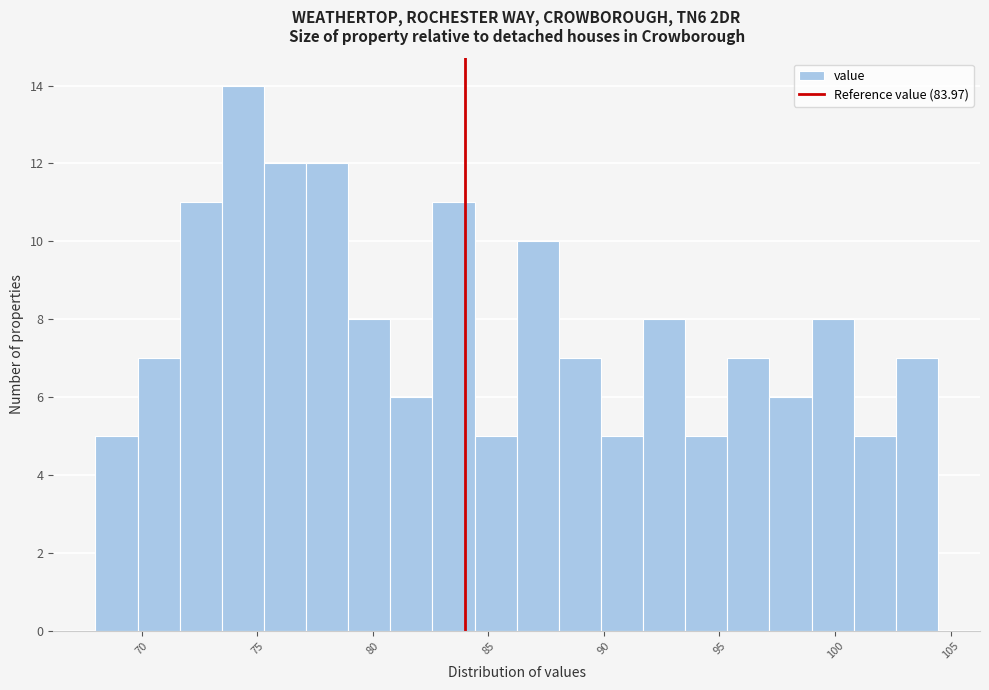

Around what value on the x-axis is the tallest bar? Give the approximate position of its centre, as read against the axis.

74.5